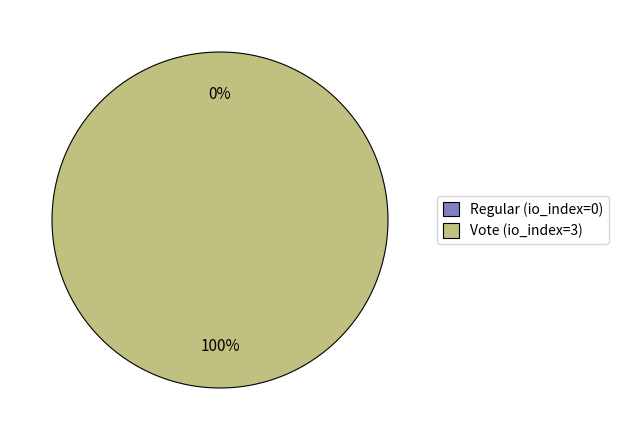

To the nearest percent, what is the difference between the largest and smallest slice percentages?

100%